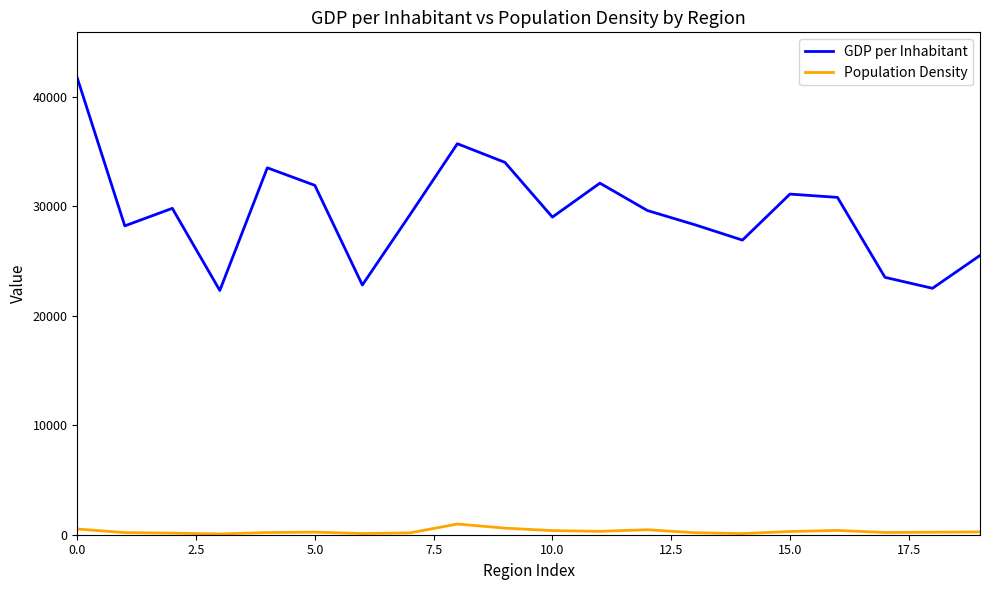

List the series in order of their peak value, highest first.

GDP per Inhabitant, Population Density